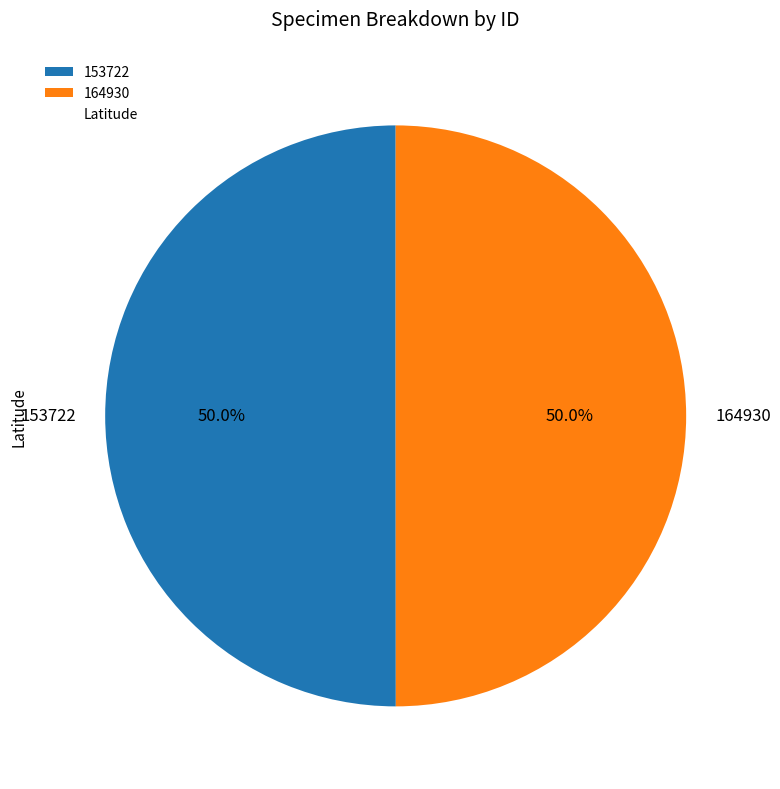

Is it true that 153722 is 50% of the pie?

True